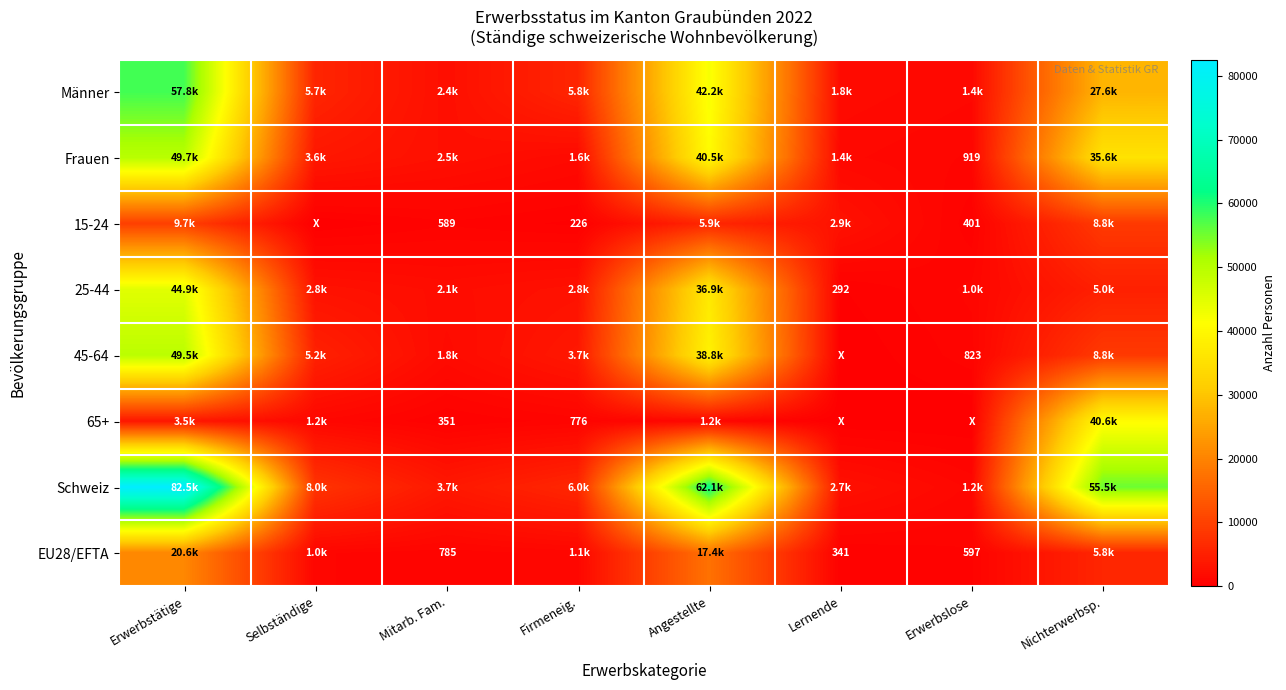

At how many categories does at least one series exceed 74966?

1